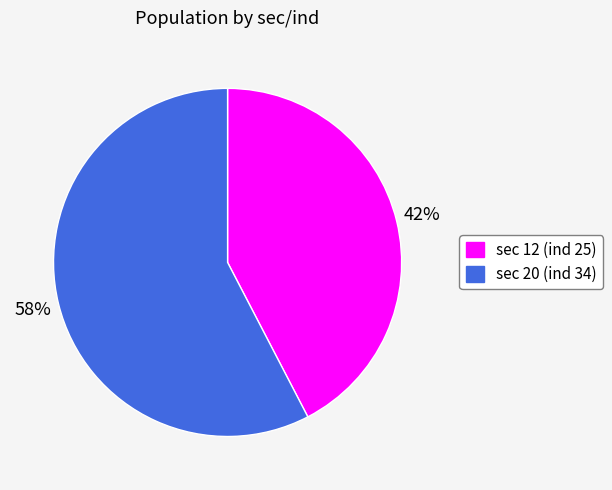

How many segments does this pie chart have?

2